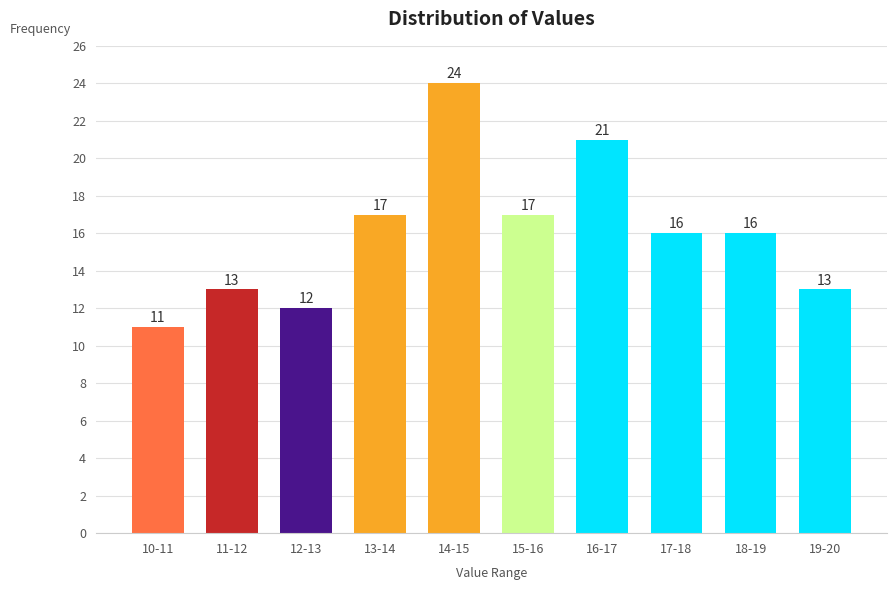

Reading left to right, list all the values displayed in this chart.

11	13	12	17	24	17	21	16	16	13